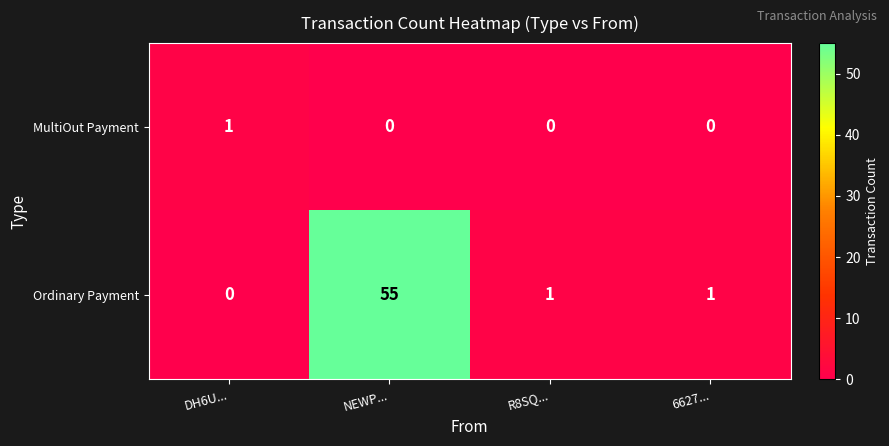

Reading left to right, extract all data points from this chart.

MultiOut Payment: DH6U...=1	NEWP...=0	R8SQ...=0	6627...=0
Ordinary Payment: DH6U...=0	NEWP...=55	R8SQ...=1	6627...=1